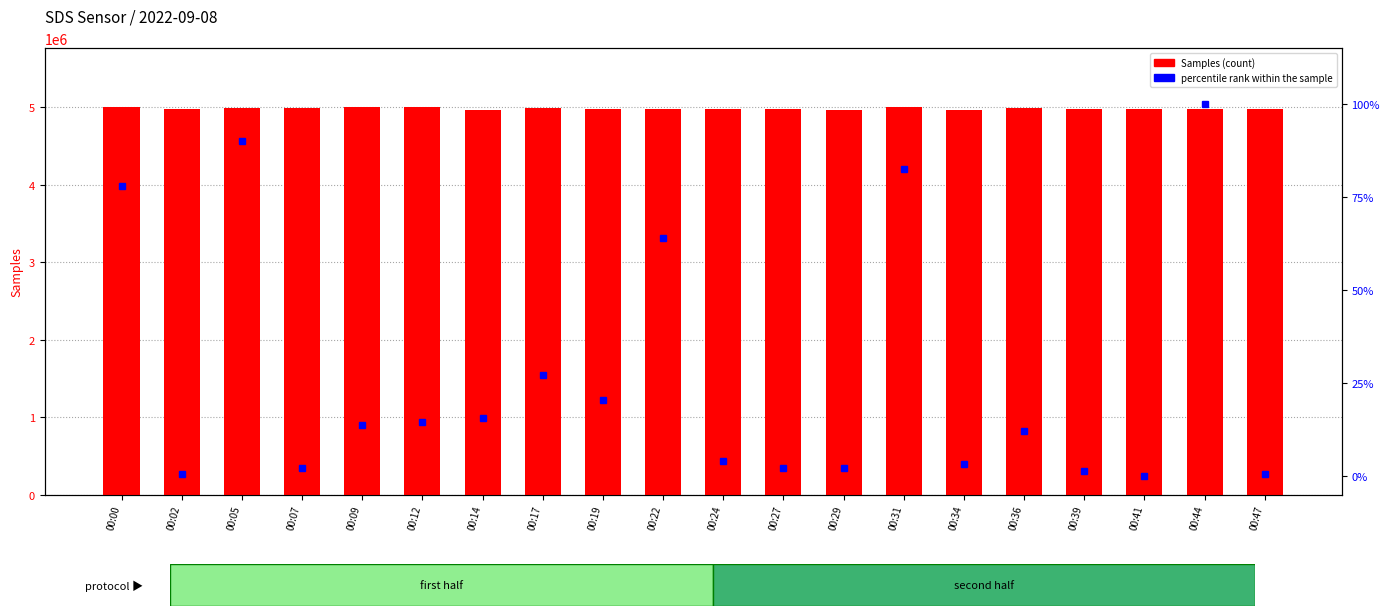

Which category has the highest value in the Samples series?

00:00